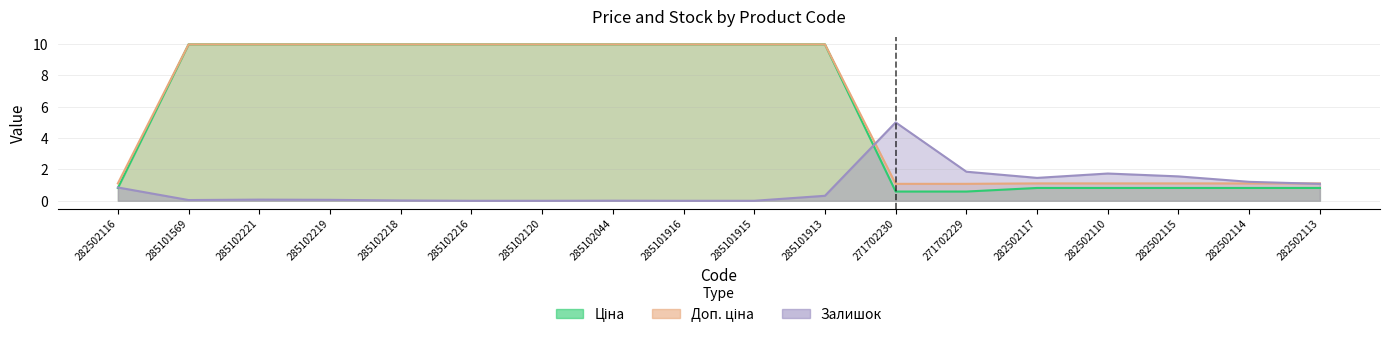

What is the highest value of the Доп. ціна series?

10.0